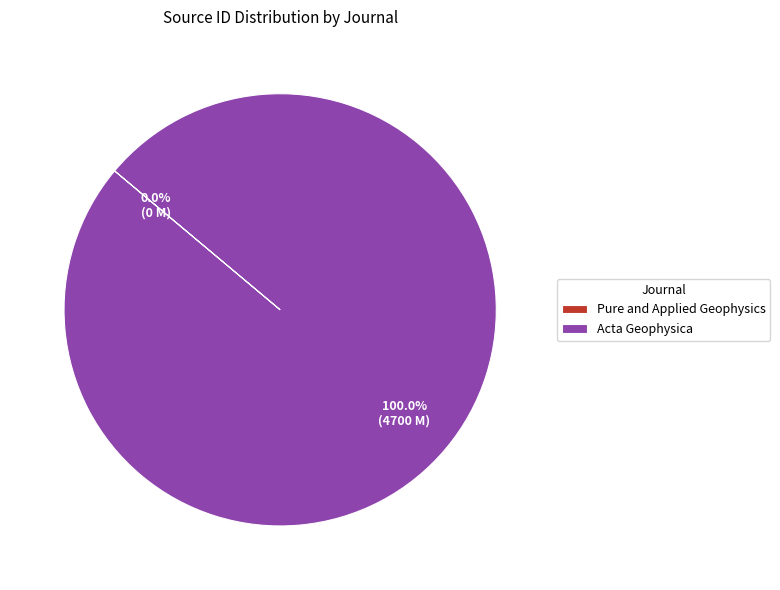

To the nearest percent, what percentage of the pie is Acta Geophysica?

100%